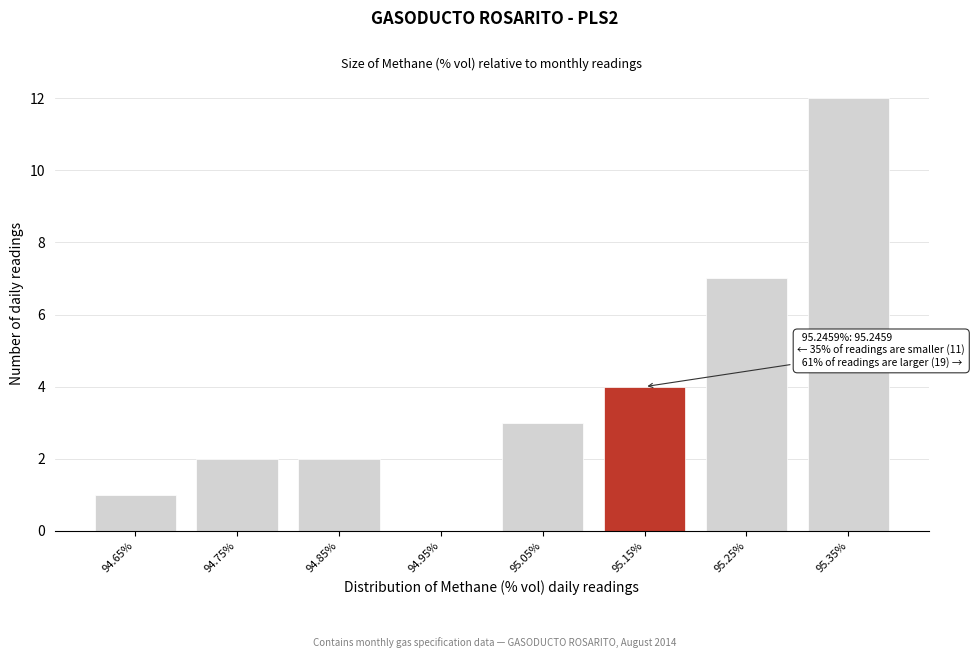

Reading left to right, transcribe all the data shown in this chart.

94.65%=1	94.75%=2	94.85%=2	94.95%=0	95.05%=3	95.15%=4	95.25%=7	95.35%=12